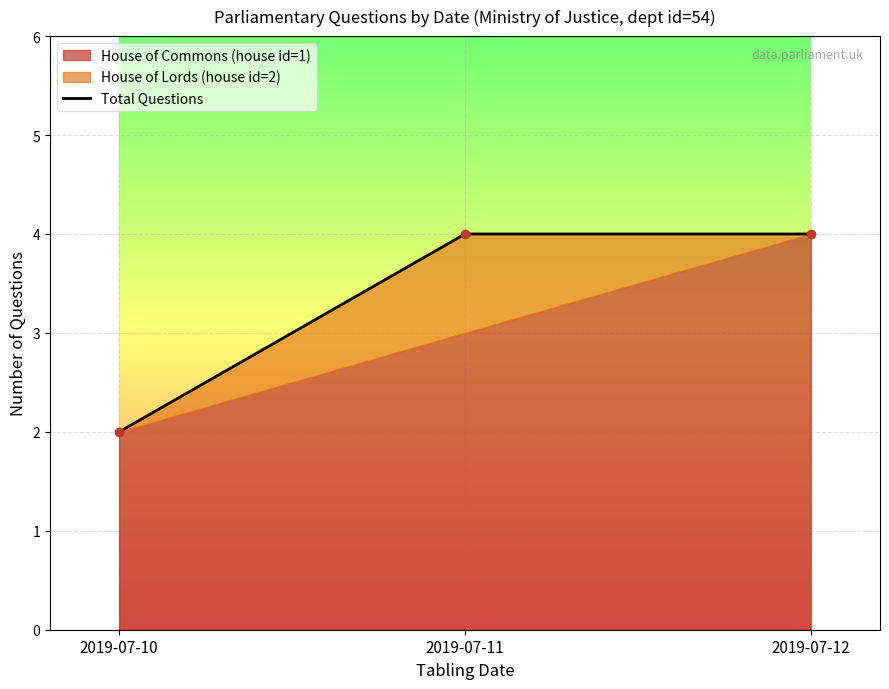

Count the values in the range 2 to 4.

3